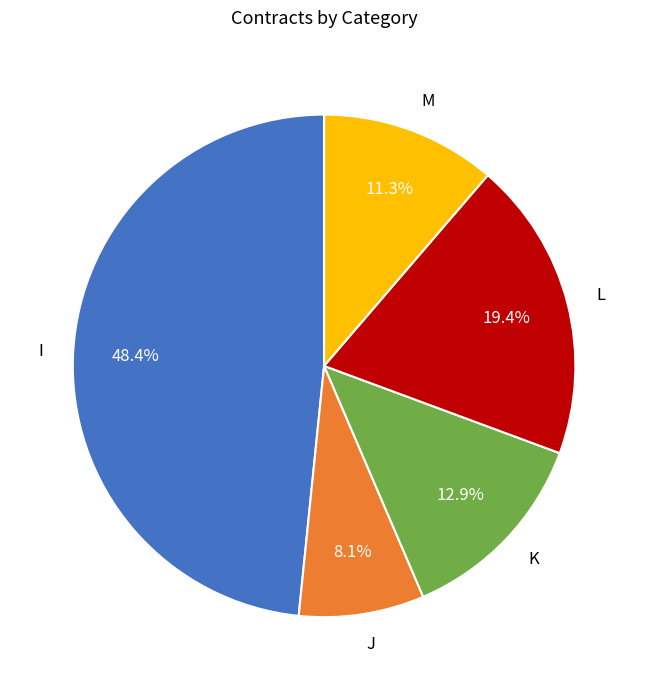

Rank the categories by value from highest to lowest.

I, L, K, M, J